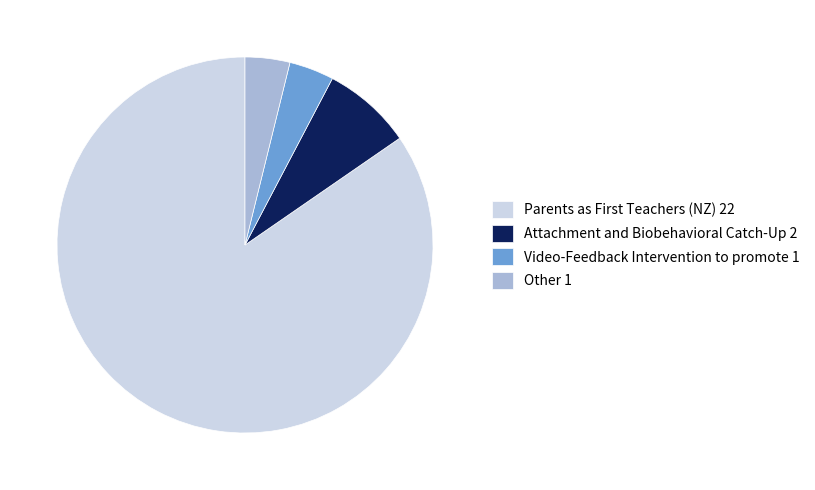

How many segments does this pie chart have?

4